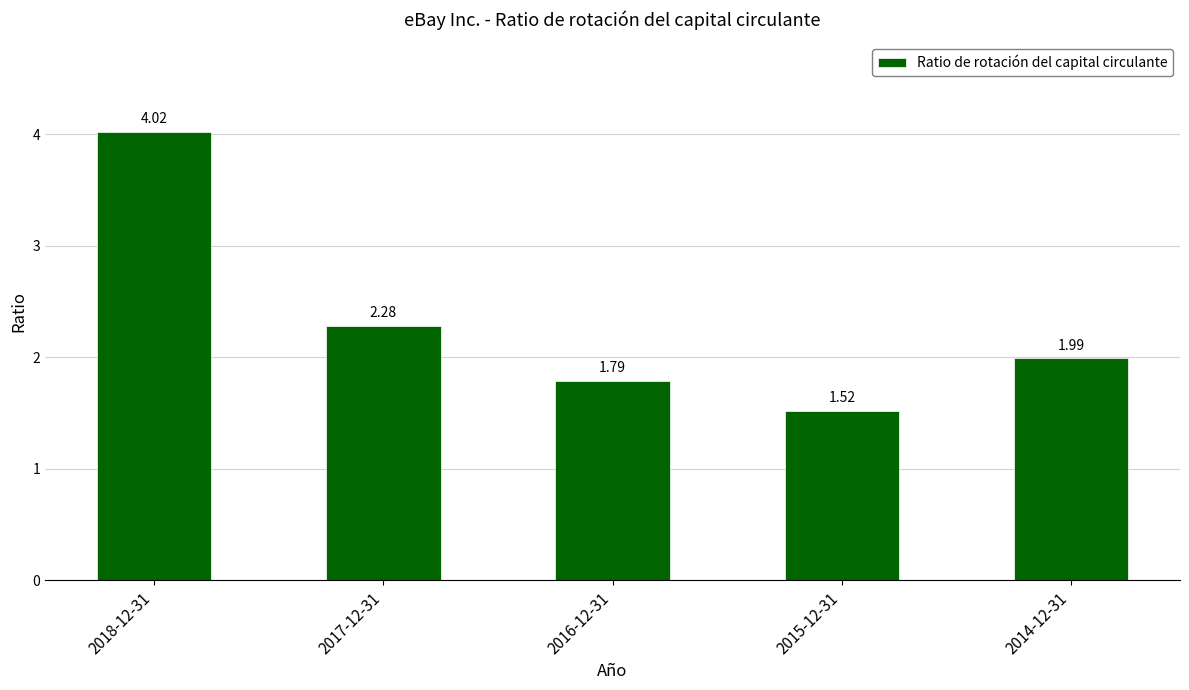

What is the greatest value displayed?

4.0